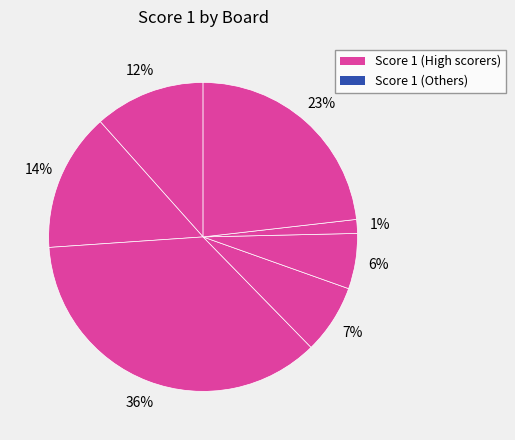

Count the number of slices in the pie.

7